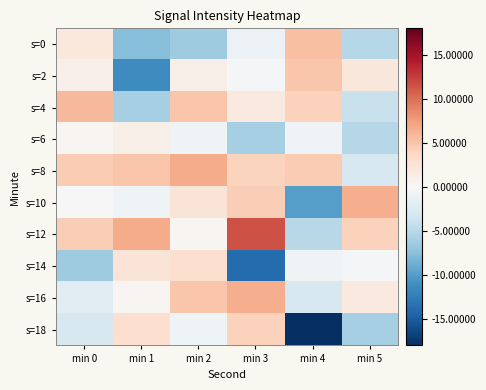

Between min 5 and min 4, which is larger?

min 4